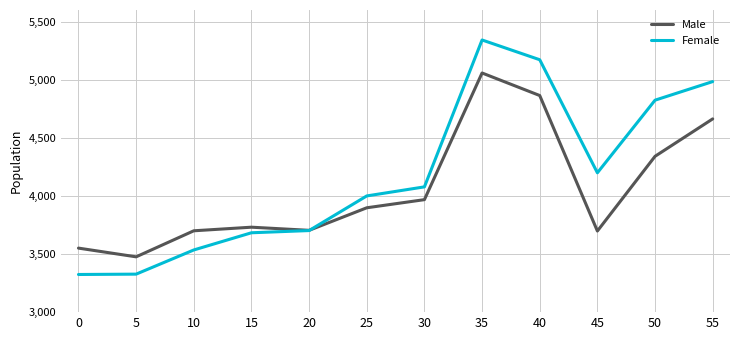

Which series has the largest total across all categories?

Female